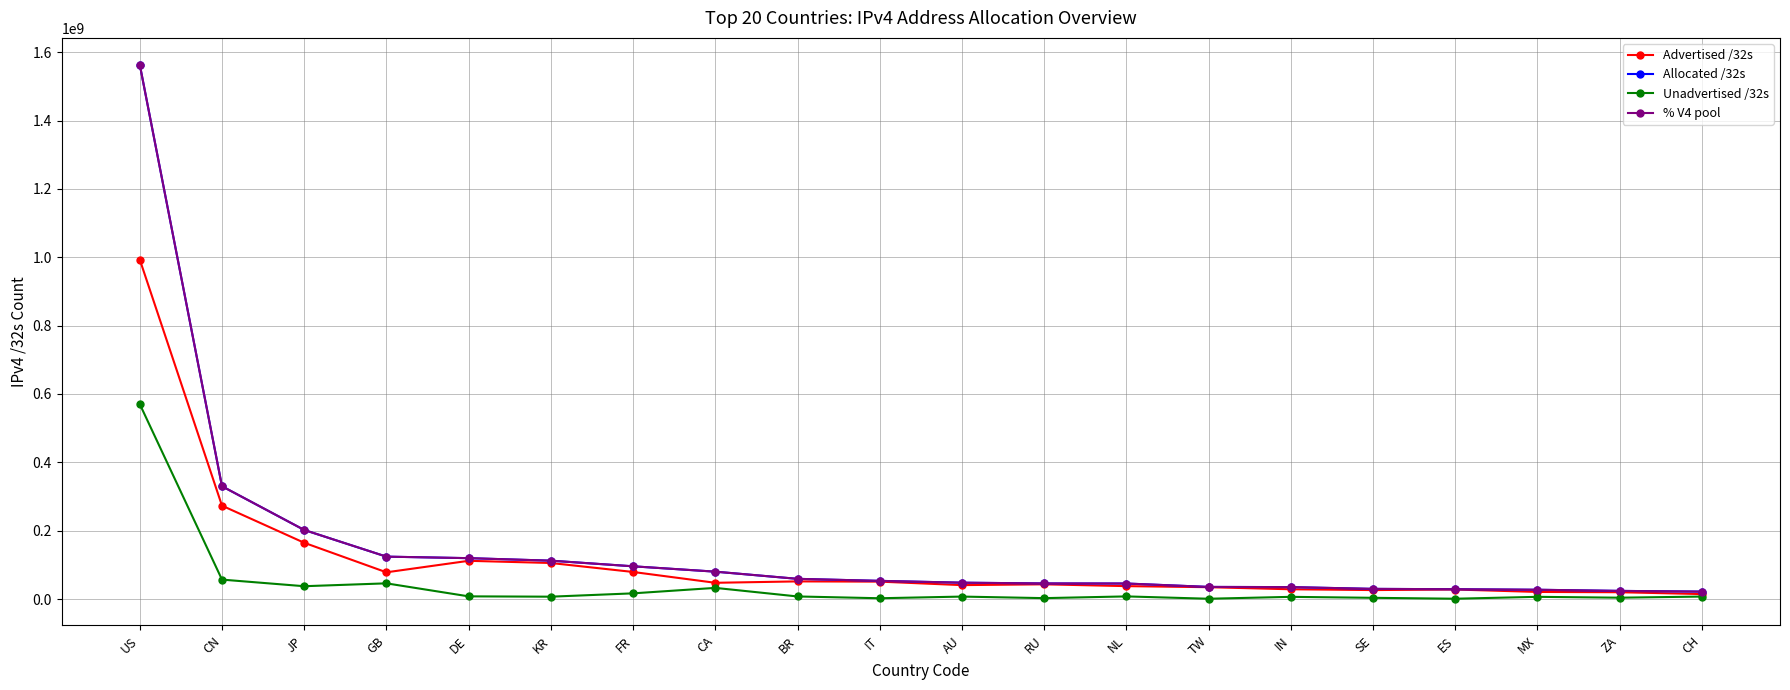

What is the label of the 15th point from the left?

IN